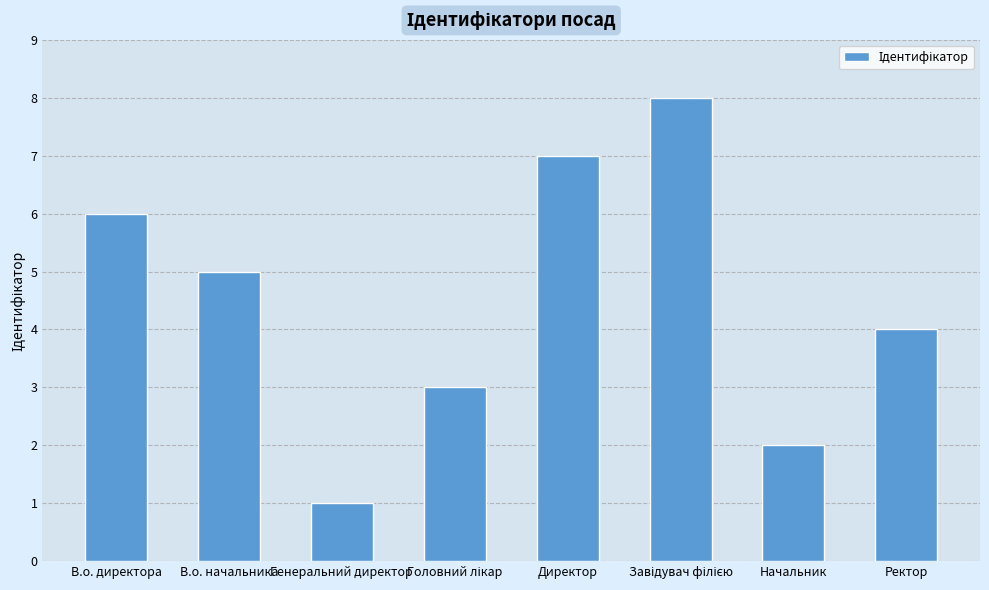

At which label does the data first exceed 5?

В.о. директора